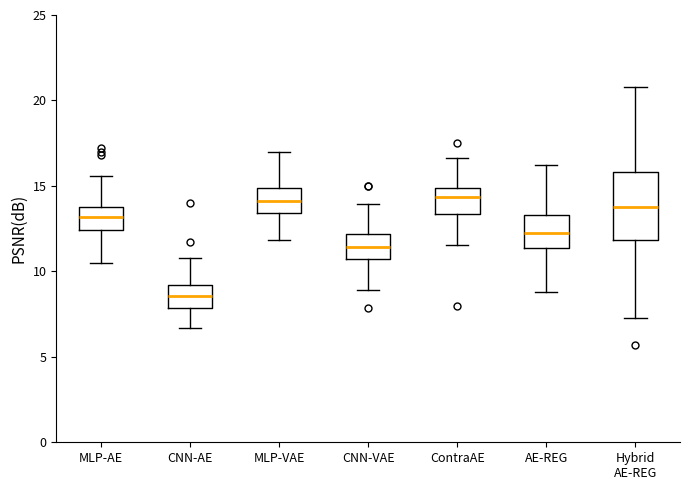

Reading left to right, read every box against the y-axis: the position of its median line, the range the box covers, and the ends of its whiskers. The values are not printed on the chart, so give them approximately, as read against the axis.

MLP-AE: median 13.0, box 12.5 to 14.0, whiskers 10.5 to 15.5
CNN-AE: median 8.5, box 8.0 to 9.0, whiskers 6.5 to 11.0
MLP-VAE: median 14.0, box 13.5 to 15.0, whiskers 12.0 to 17.0
CNN-VAE: median 11.5, box 10.5 to 12.0, whiskers 9.0 to 14.0
ContraAE: median 14.5, box 13.5 to 15.0, whiskers 11.5 to 16.5
AE-REG: median 12.5, box 11.5 to 13.5, whiskers 9.0 to 16.0
Hybrid AE-REG: median 14.0, box 12.0 to 16.0, whiskers 7.5 to 21.0